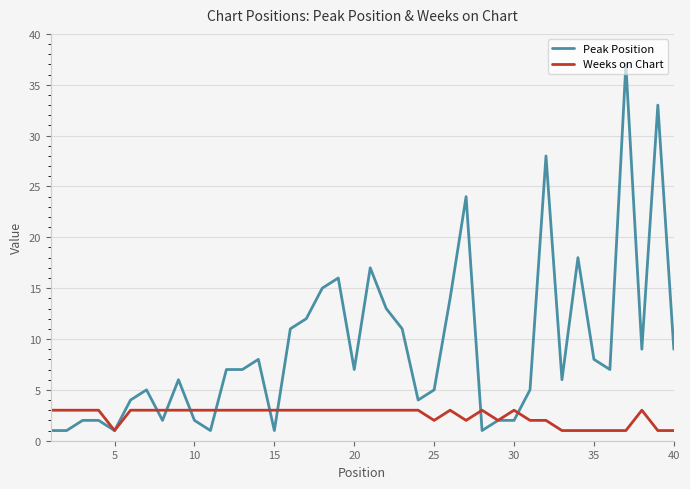

True or false: Weeks on Chart and Peak Position cross at least once.

True